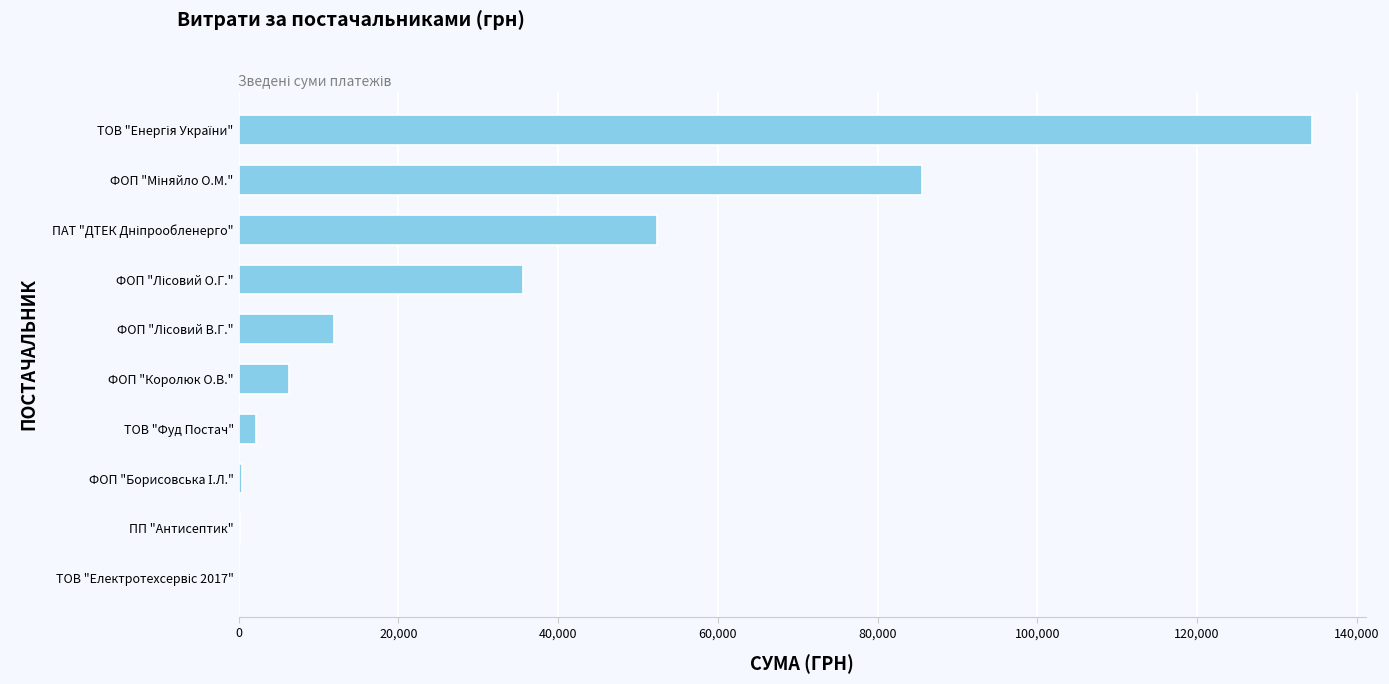

What value does the data have at ФОП "Королюк О.В."?

6278.0